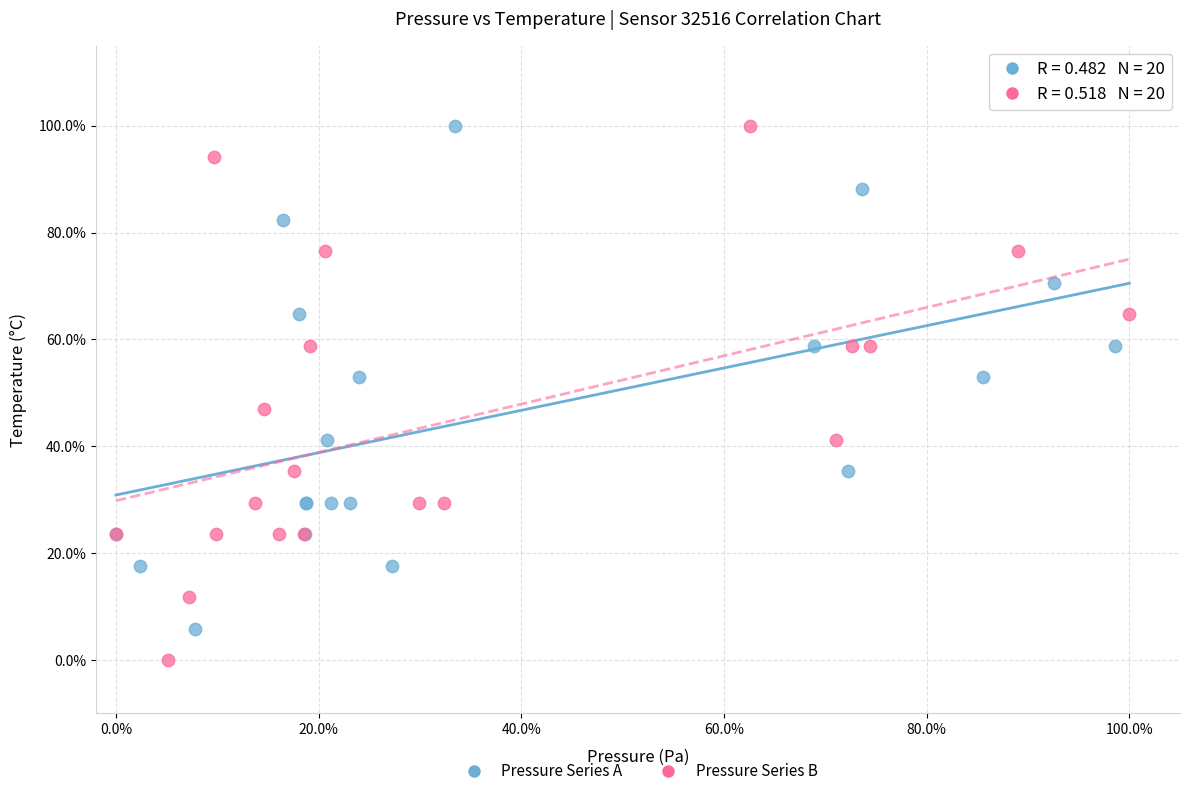

What are all the series names shown in the legend?

Pressure Series A, Pressure Series B